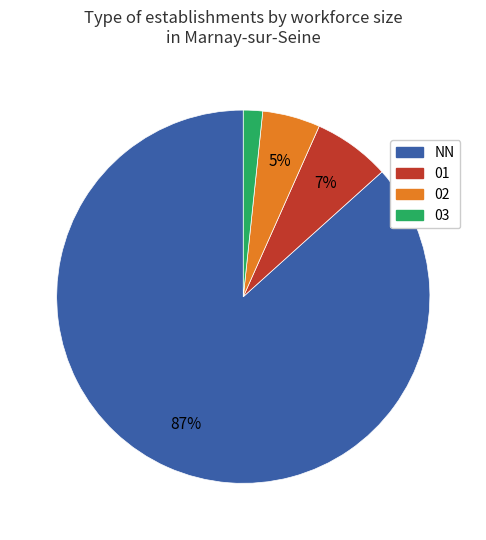

Is it true that 02 is 5% of the pie?

True